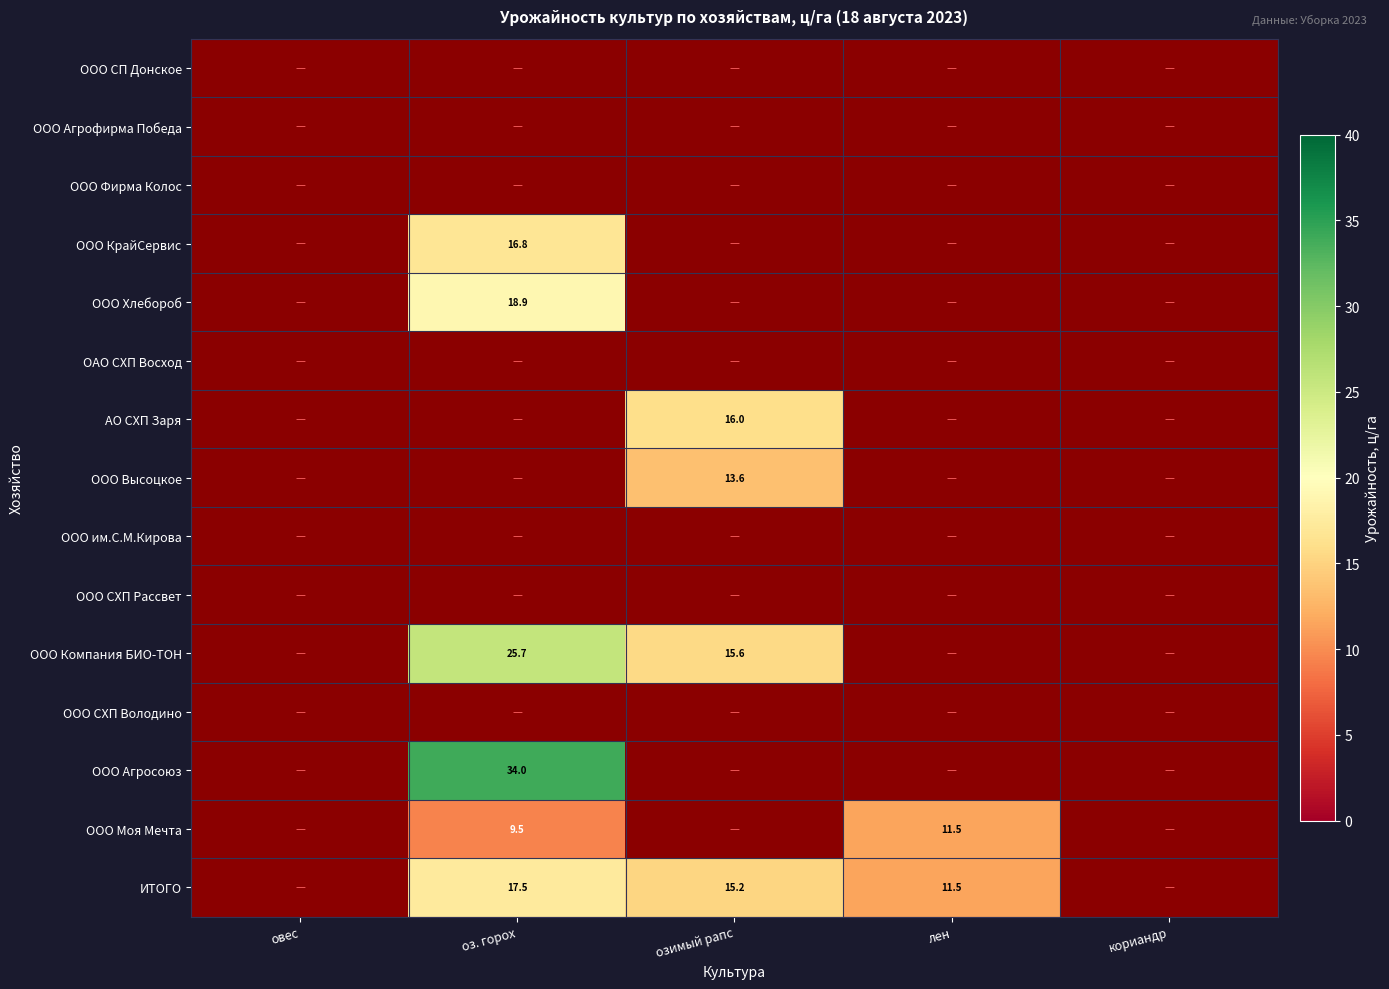

What is the greatest value displayed?

34.0